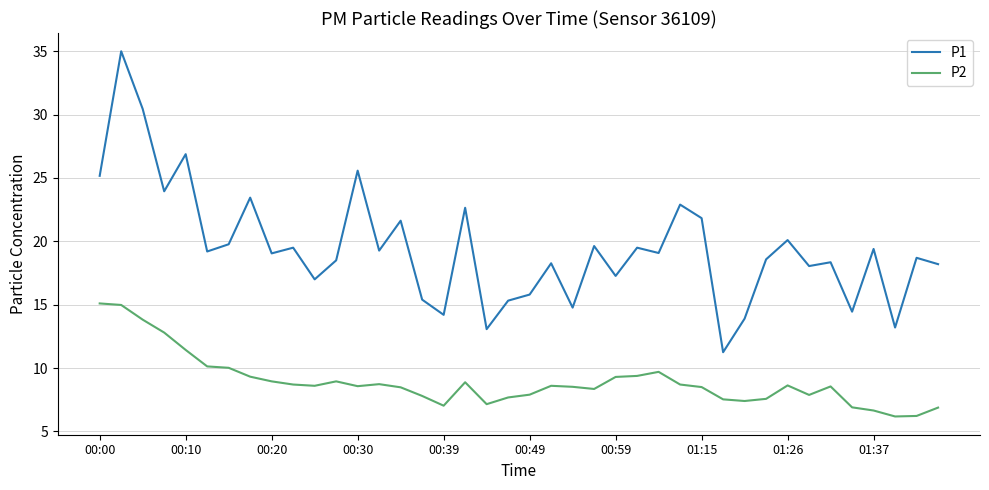

List the series in order of their overall mean, highest first.

P1, P2